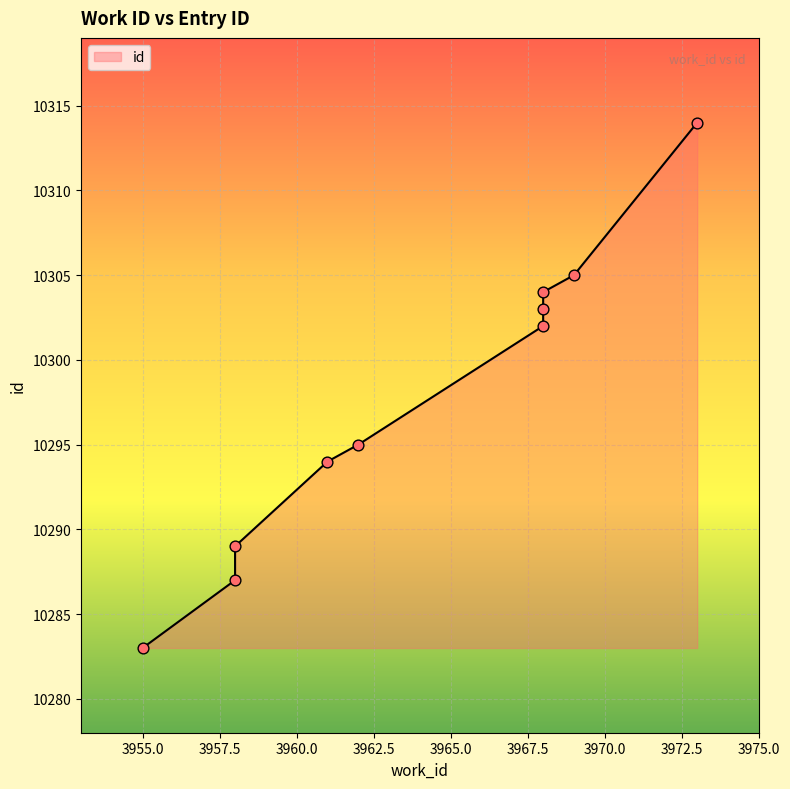

What is the change in value from 3968 to 3968?

+1